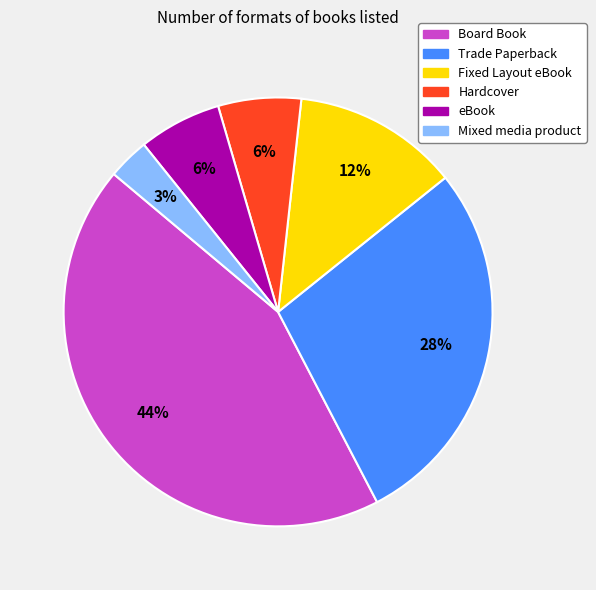

Combined, do Trade Paperback and eBook account for over 50%?

No